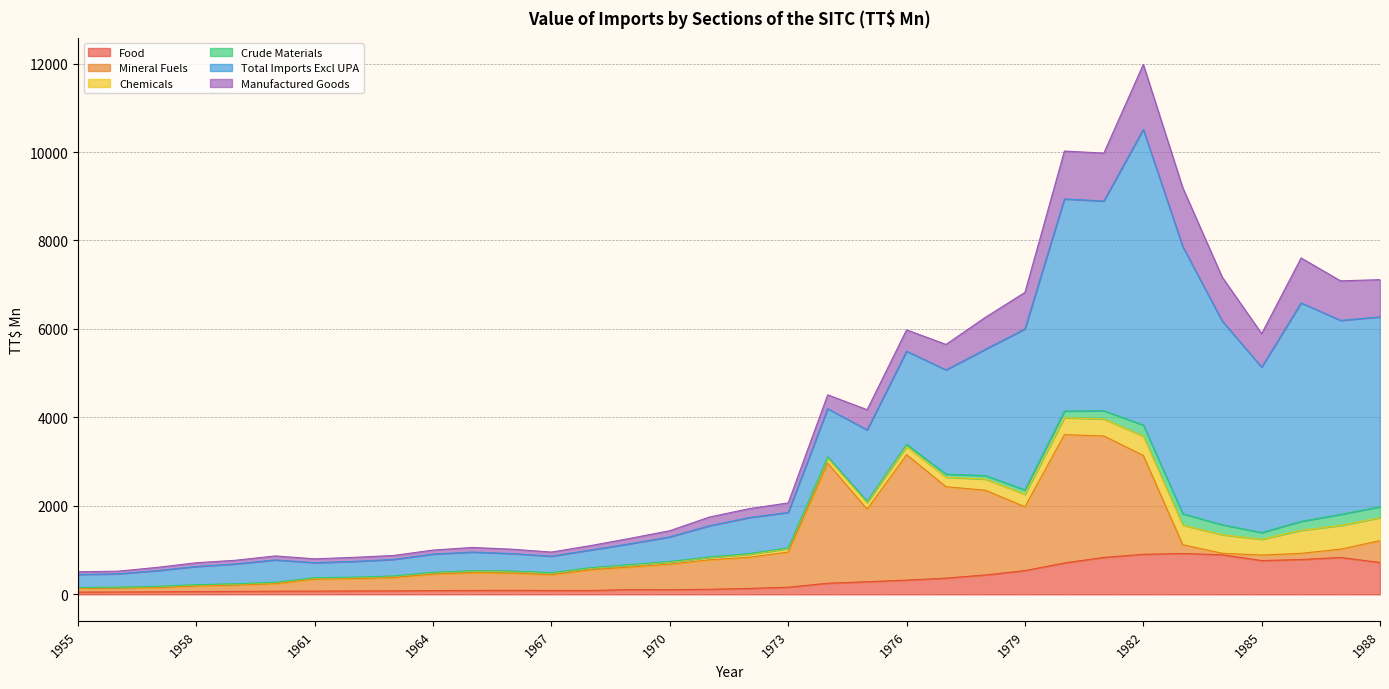

What is the smallest value displayed?

4.7